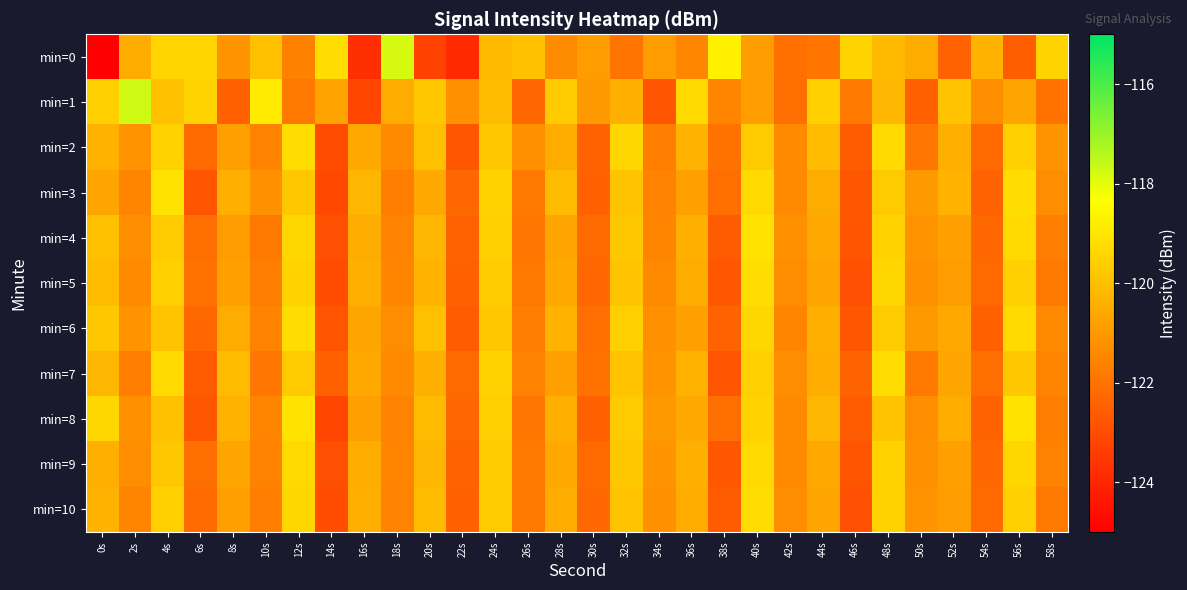

At 20s, list the series in order from smallest to largest.

min=0, min=3, min=7, min=5, min=4, min=9, min=8, min=10, min=2, min=6, min=1